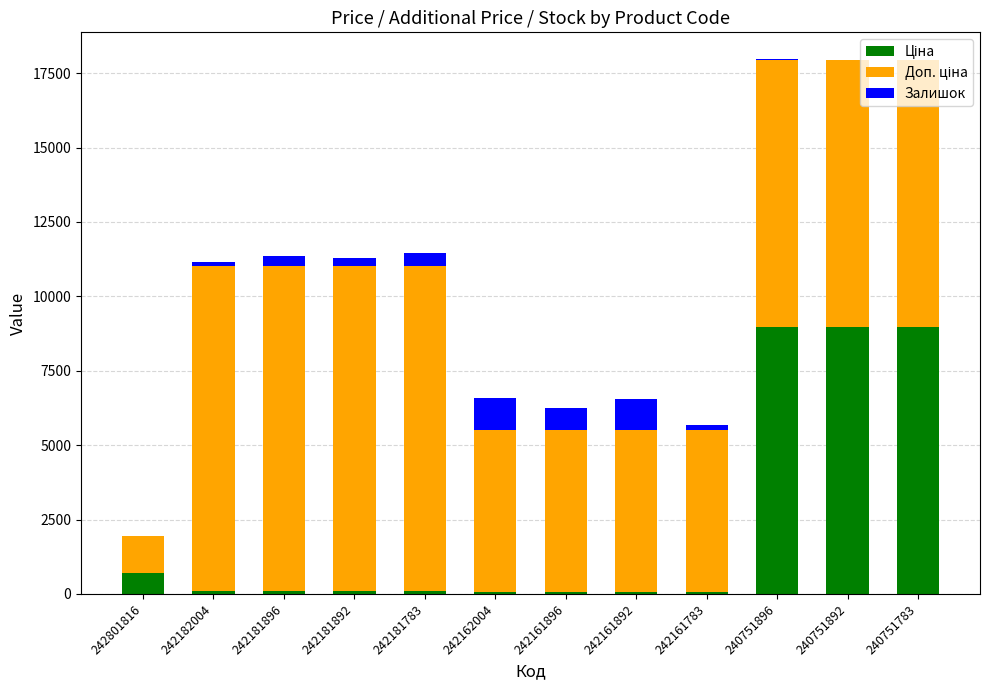

Which series has the widest spread of values?

Доп. ціна